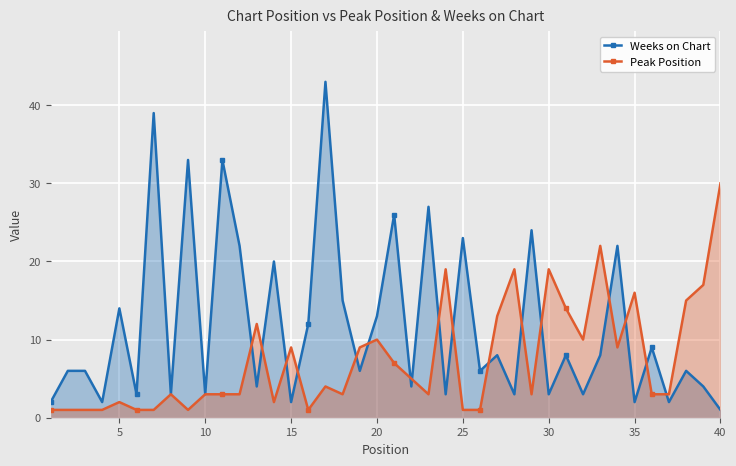

Which series ends up on top after the final intersection of Weeks on Chart and Peak Position?

Peak Position